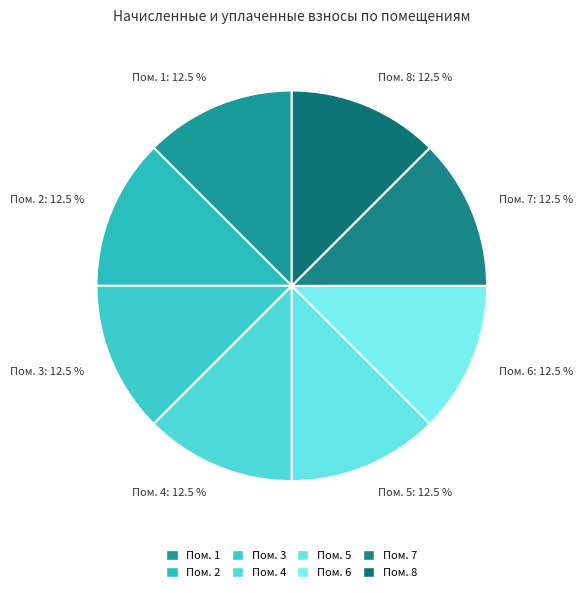

Which slice is the largest?

1